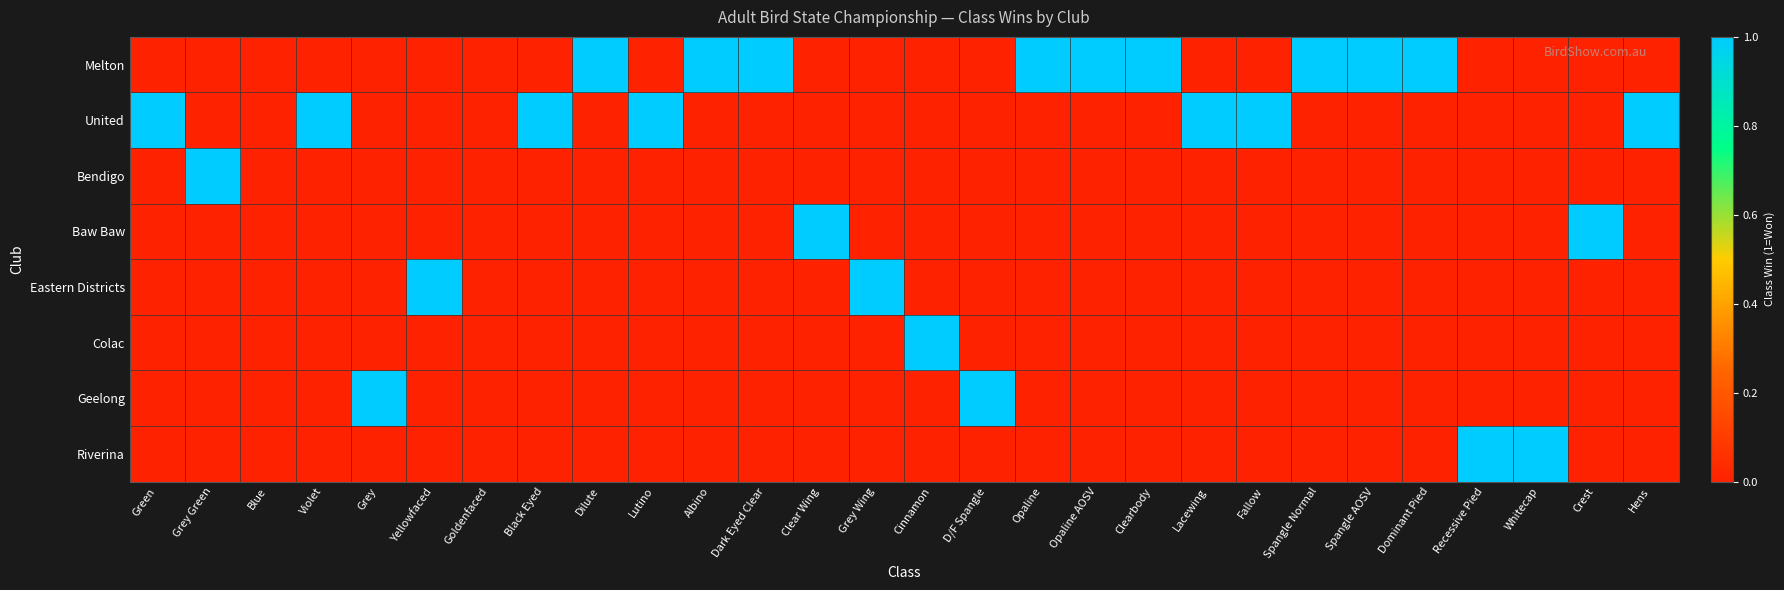

At how many categories does at least one series exceed 0?

26